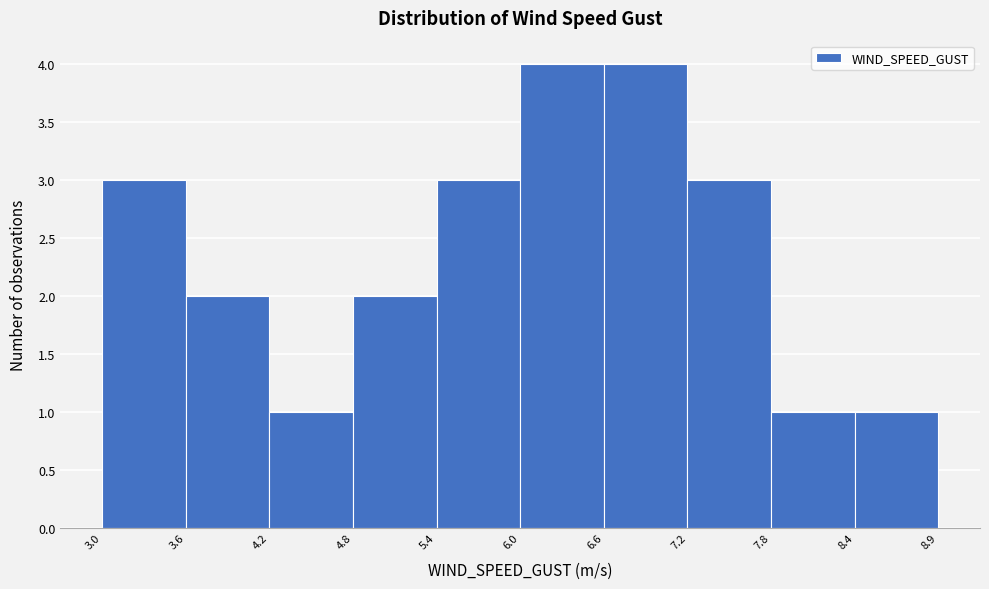

Reading left to right, transcribe this chart: for each bar, give the range it covers on the x-axis and its height. The values are not printed on the chart, so give them approximately, as read against the axis.

3.0 to 3.6: 3
3.6 to 4.2: 2
4.2 to 4.8: 1
4.8 to 5.4: 2
5.4 to 6.0: 3
6.0 to 6.6: 4
6.6 to 7.2: 4
7.2 to 7.8: 3
7.8 to 8.4: 1
8.4 to 8.9: 1